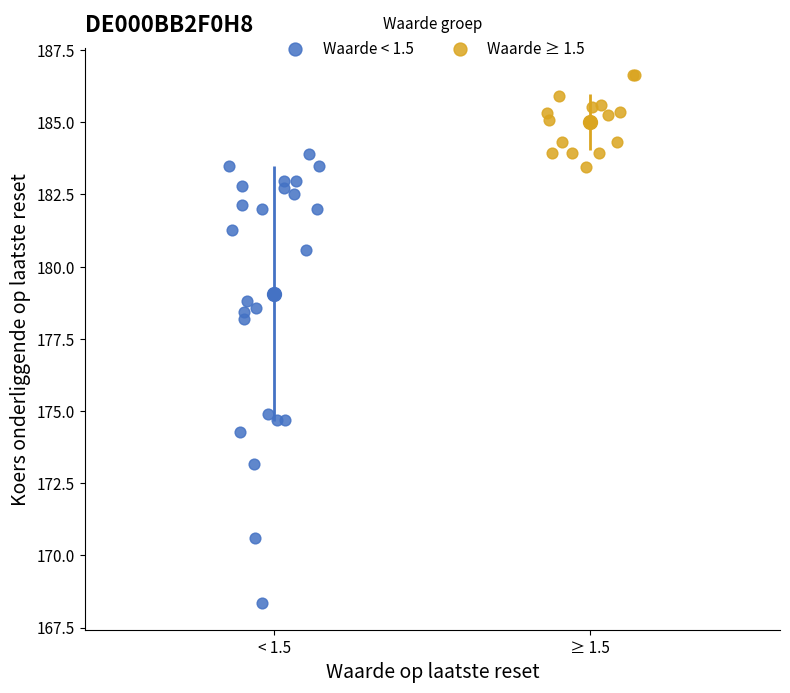

Which series reaches the maximum Y coordinate?

Waarde ≥ 1.5